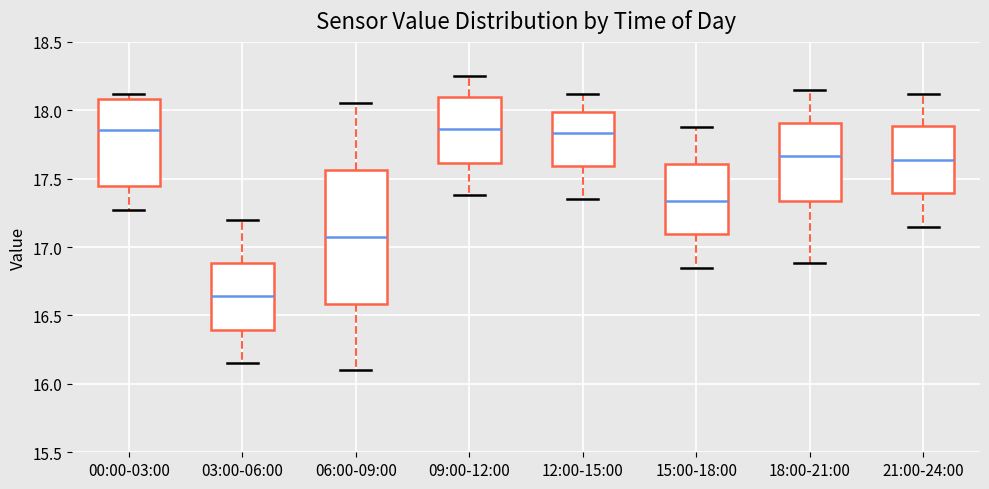

Comparing the boxes themselves (not the whiskers), which one is the tallest?

06:00-09:00